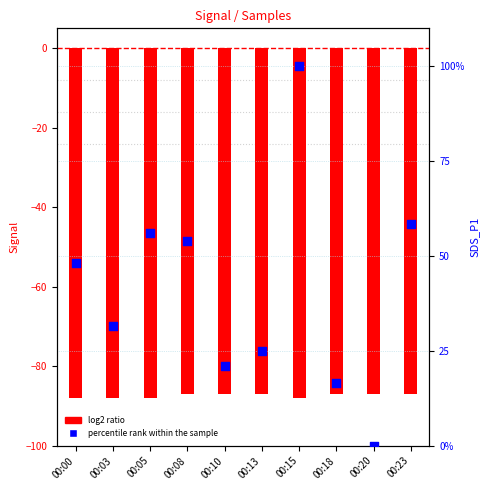

Which series has the largest Y range (max minus min)?

percentile rank within the sample